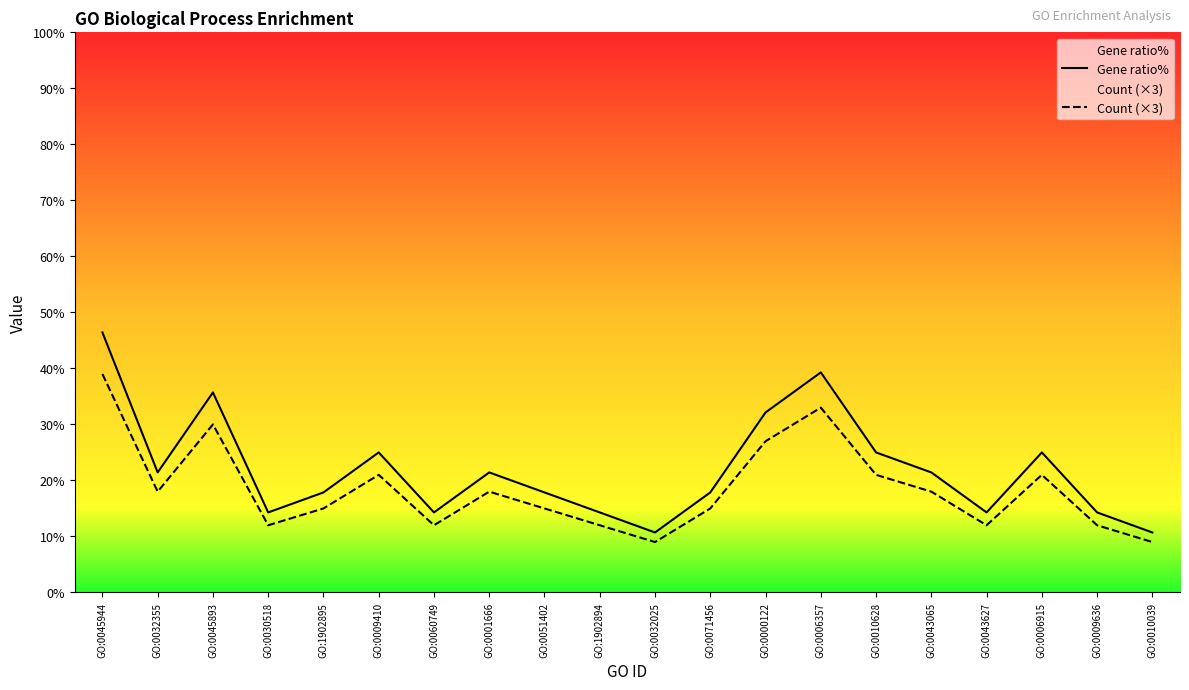

What is the label of the 15th point from the left?

GO:0010628